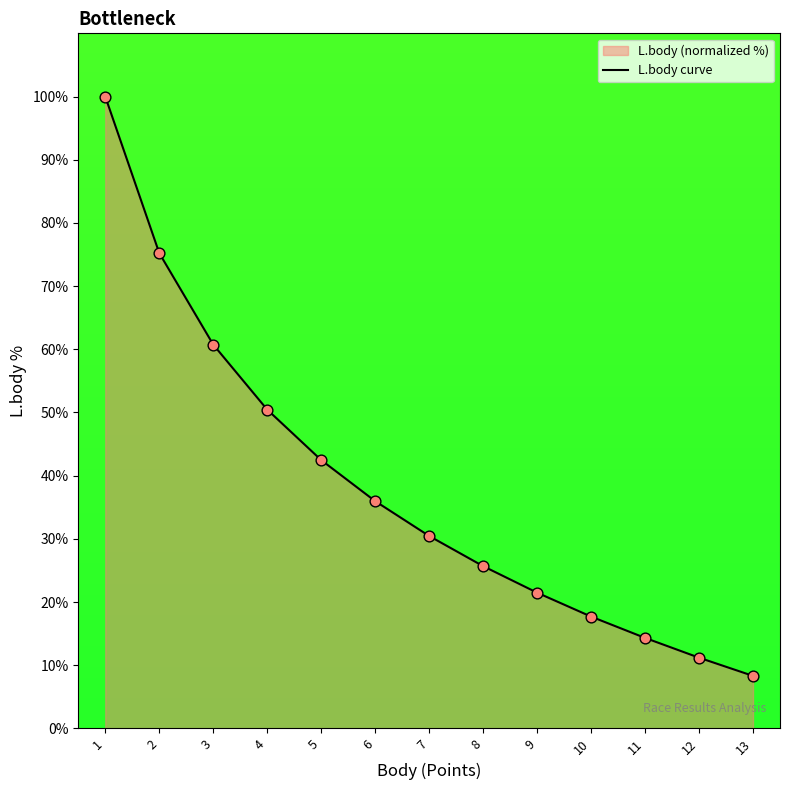

Approximately how many times larger is the value at 2 compared to 8?

2.9